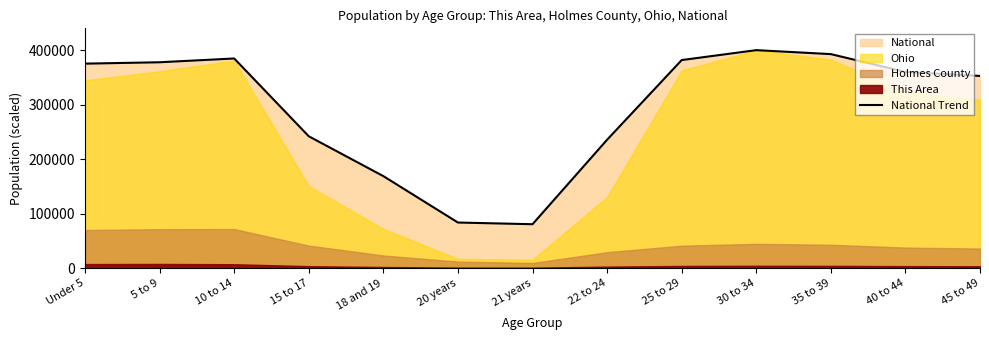

The chart shows a value of 375251.9 at Under 5. True or false?

True